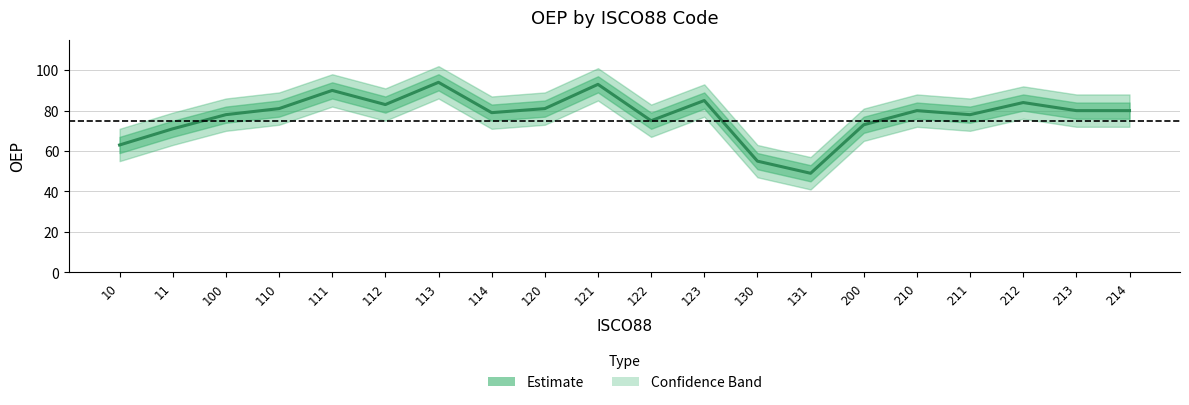

Where is the first local minimum?

112